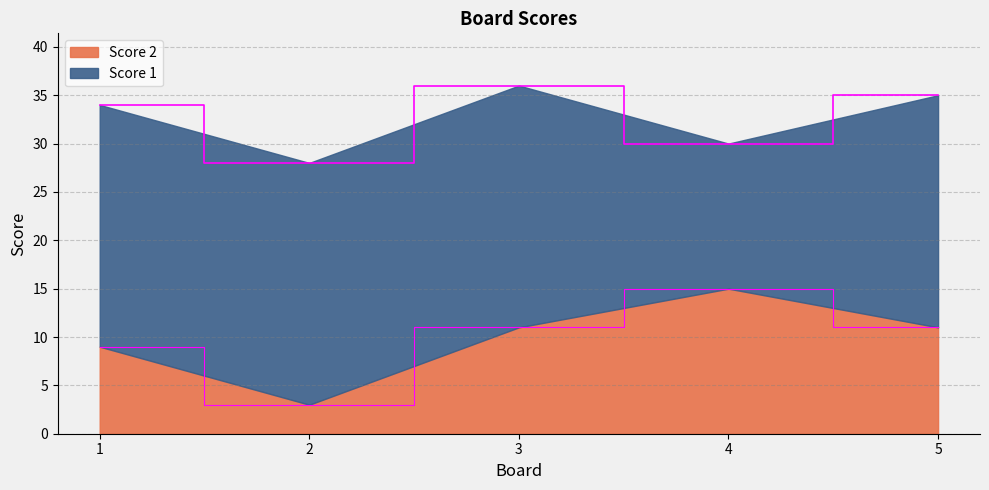

Is it true that the value at 2 is 4?

False